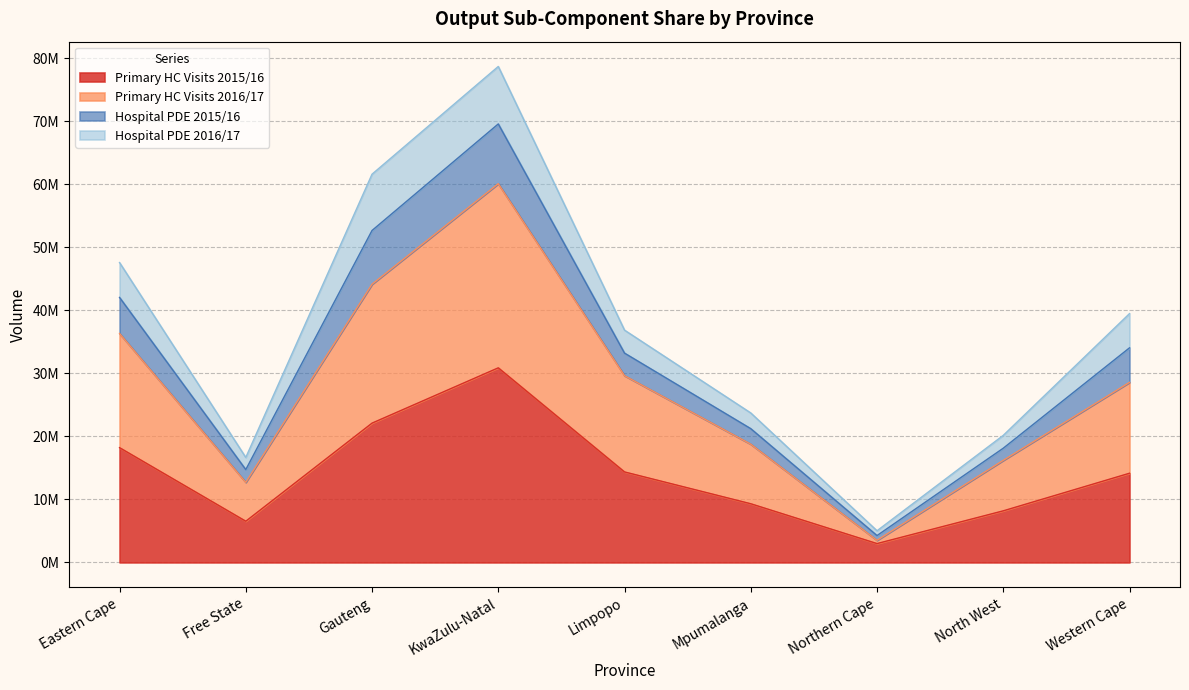

What is the label of the 4th point from the left?

KwaZulu-Natal